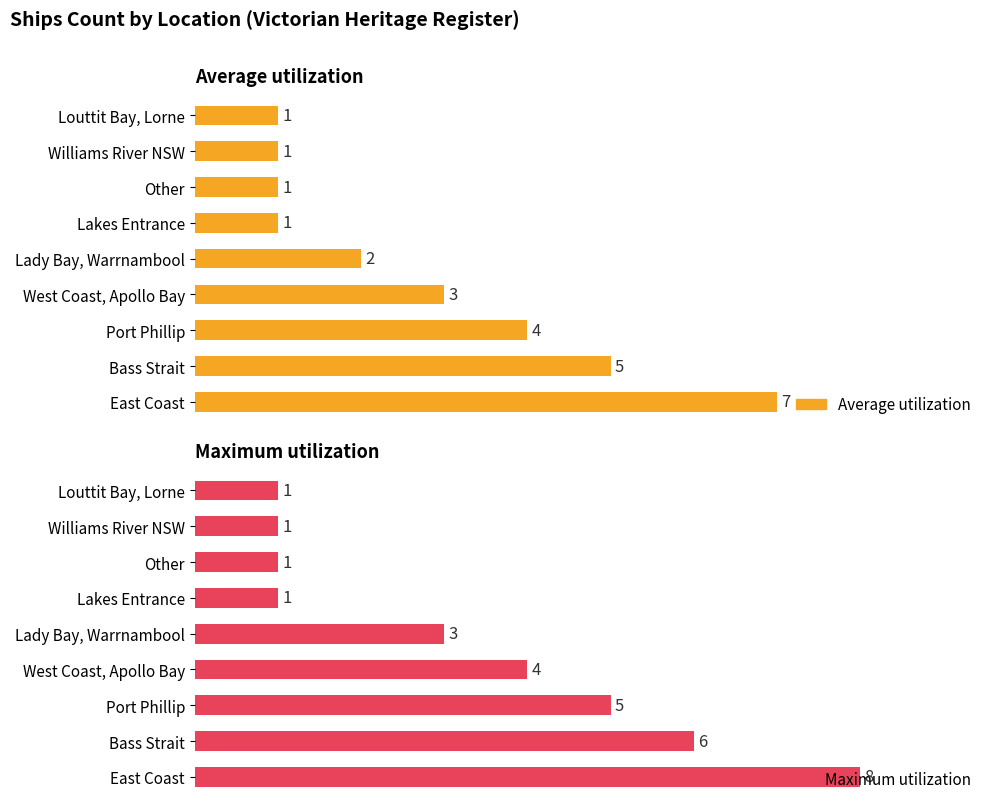

Reading left to right, what are all the values shown in this chart?

Average utilization: 7	5	4	3	2	1	1	1	1
Maximum utilization: 8	6	5	4	3	1	1	1	1